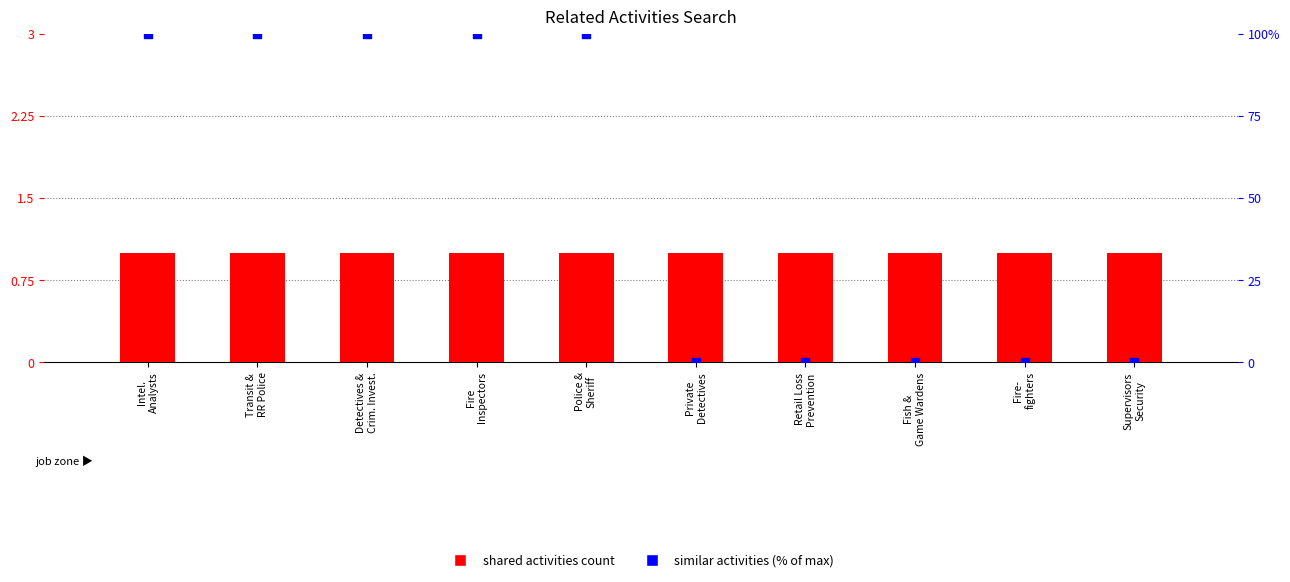

Is the value of Shared Activities at Police &
Sheriff greater than the value of Similar Activities (% match) at Police &
Sheriff?

No